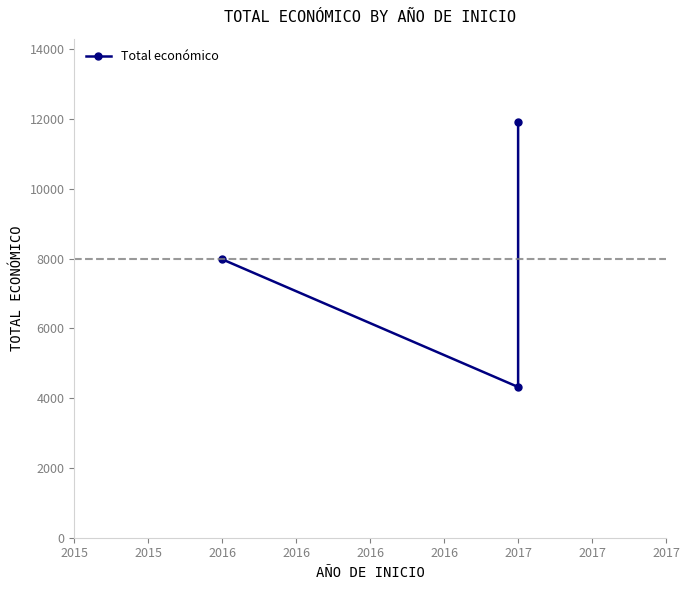

Is it true that the value at 2017 is 16513?

False